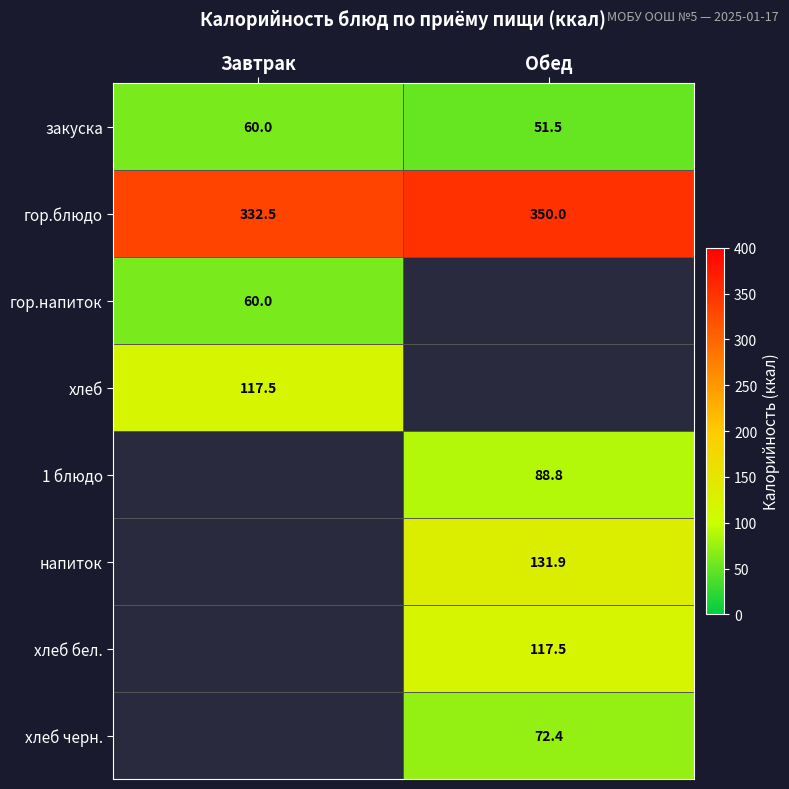

The value of закуска at Обед is 51.5. True or false?

True